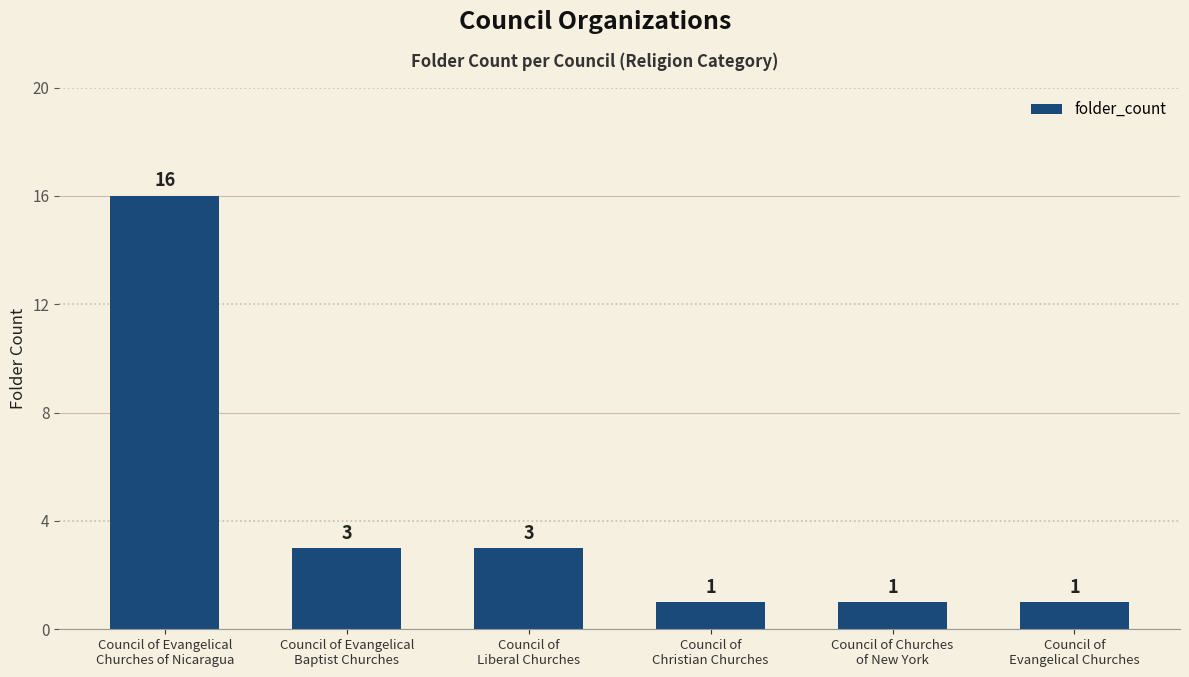

What is the greatest value displayed?

16